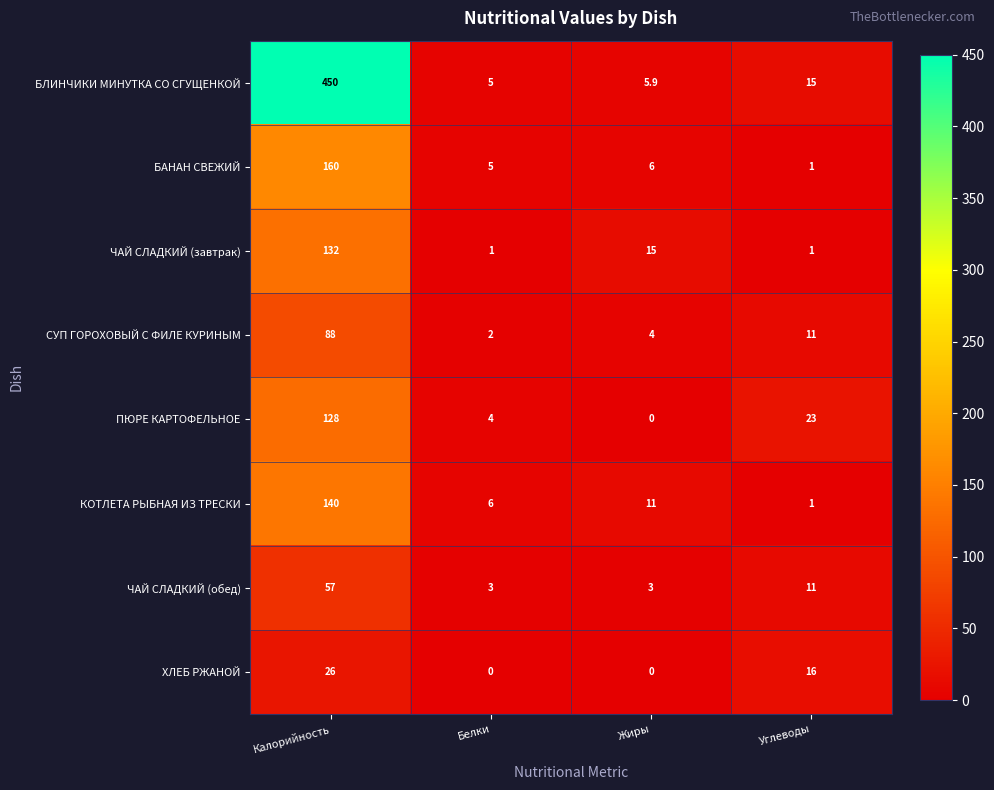

Is it true that ЧАЙ СЛАДКИЙ (обед) equals 1.6 at Жиры?

False